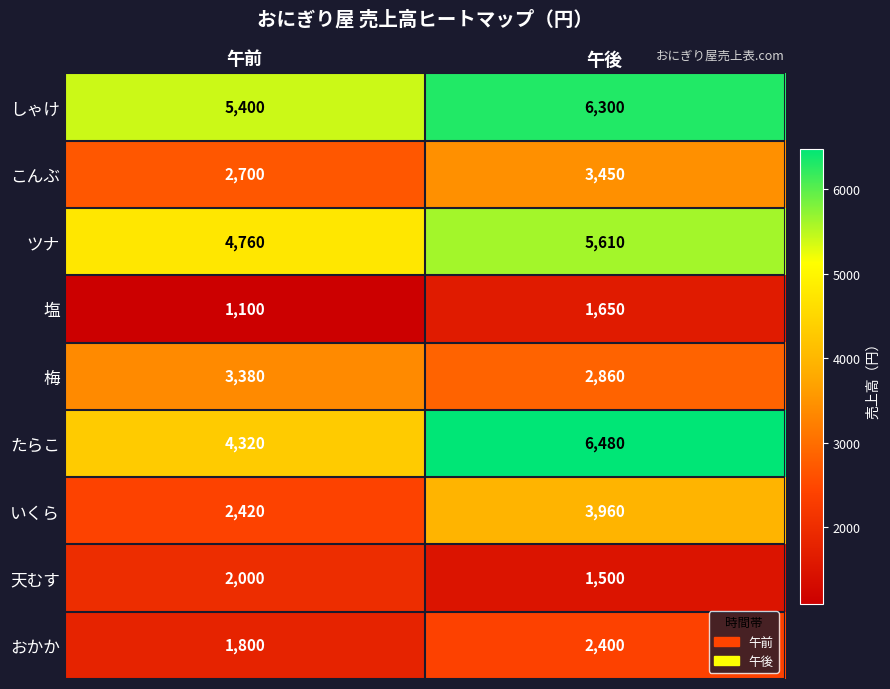

What is the average value of the 梅 series?

3120